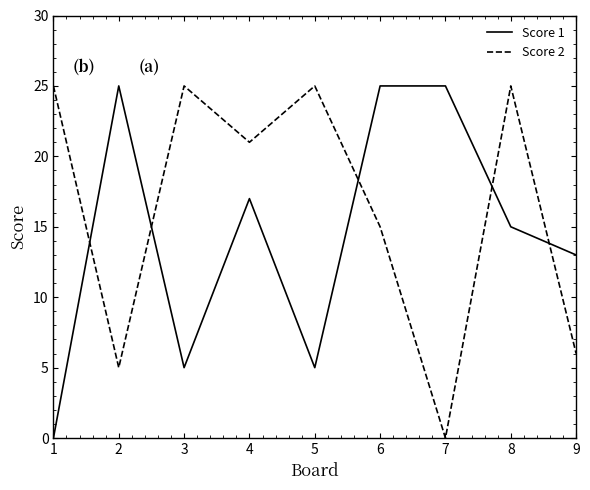

Read the Score 1 value at 3.

5